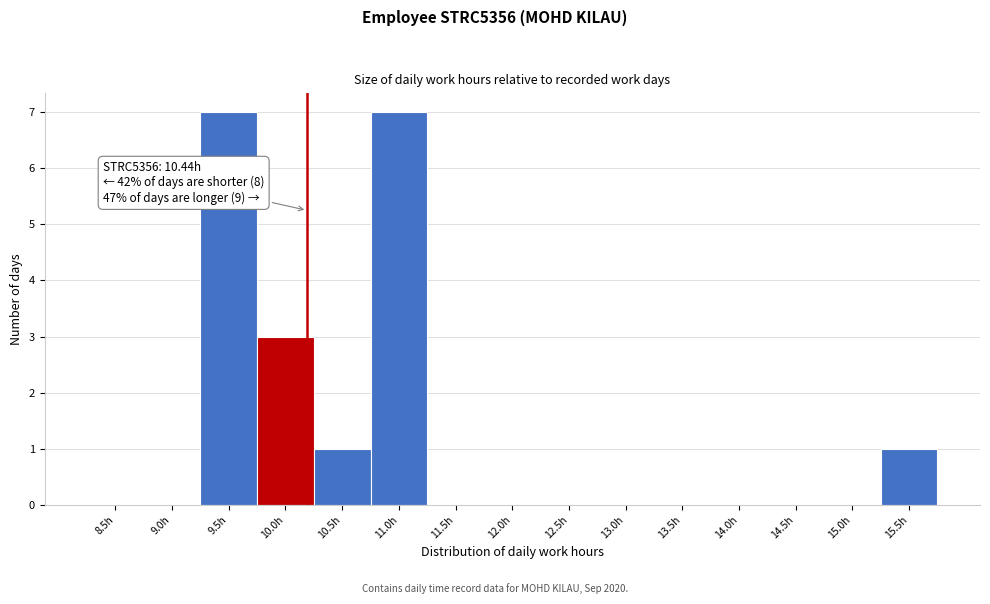

Reading right to left, extract all data points from this chart.

15.5h=1	15.0h=0	14.5h=0	14.0h=0	13.5h=0	13.0h=0	12.5h=0	12.0h=0	11.5h=0	11.0h=7	10.5h=1	10.0h=3	9.5h=7	9.0h=0	8.5h=0